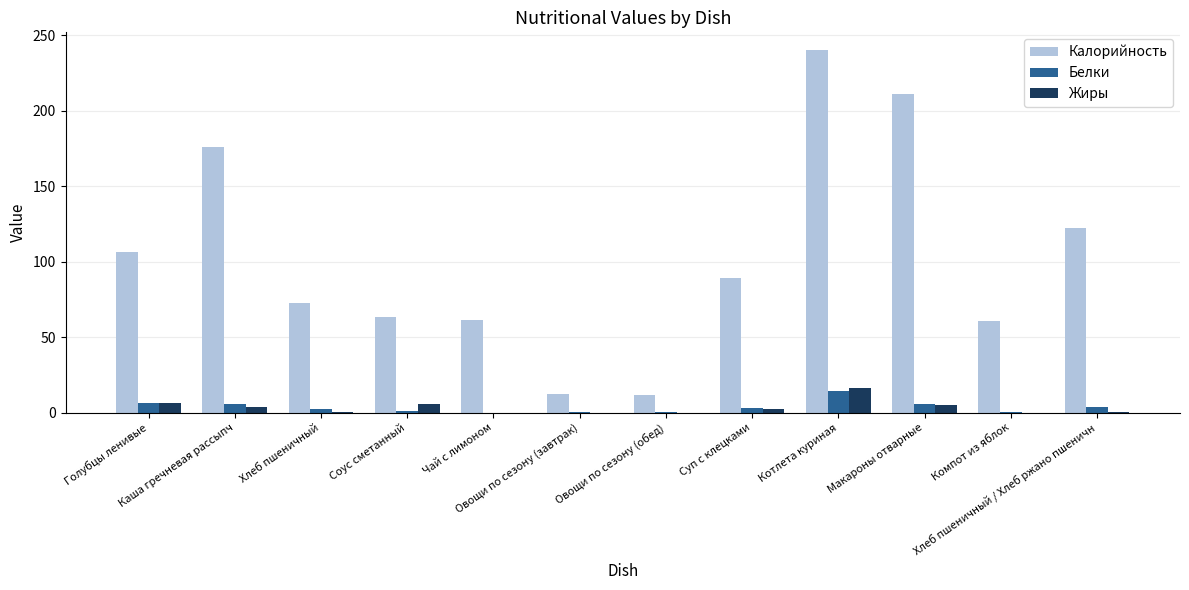

What is the maximum value for Белки?

14.2